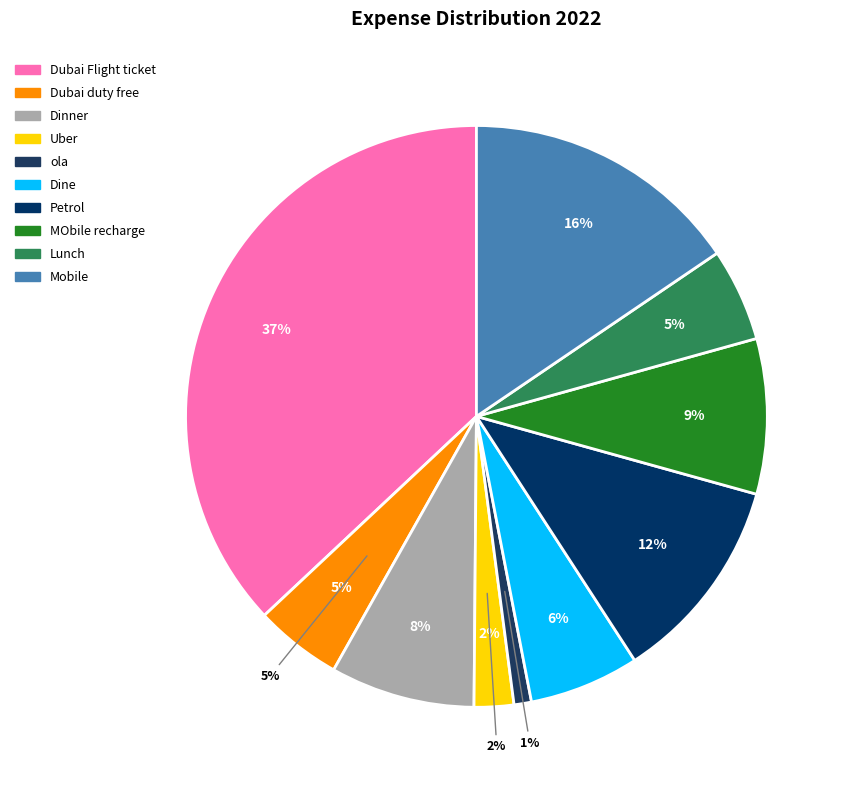

Count the number of slices in the pie.

10